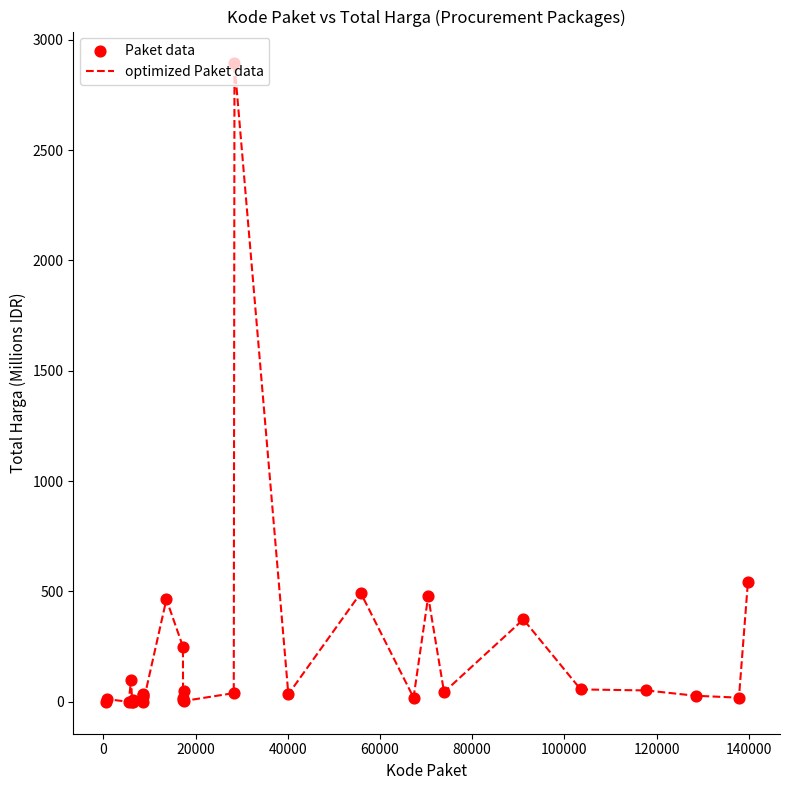

Is this an area chart (filled region under the line)?

No